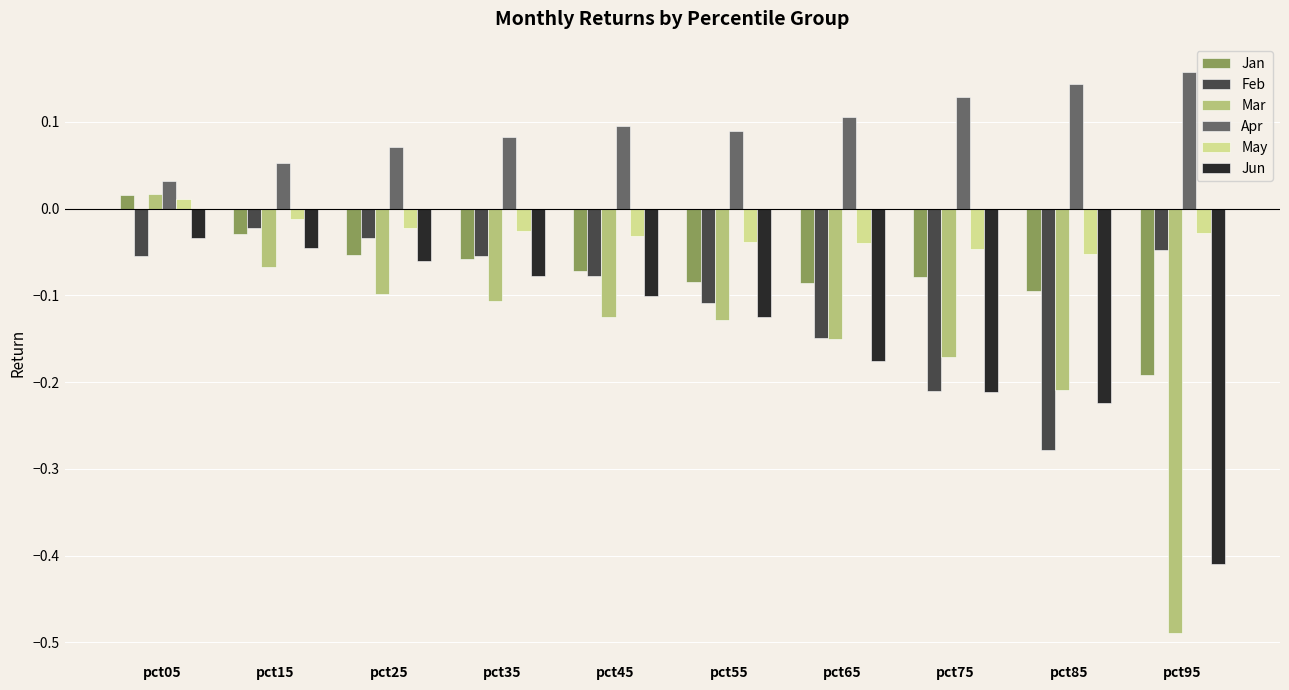

True or false: Jan has a value of -0.3 at pct95.

False